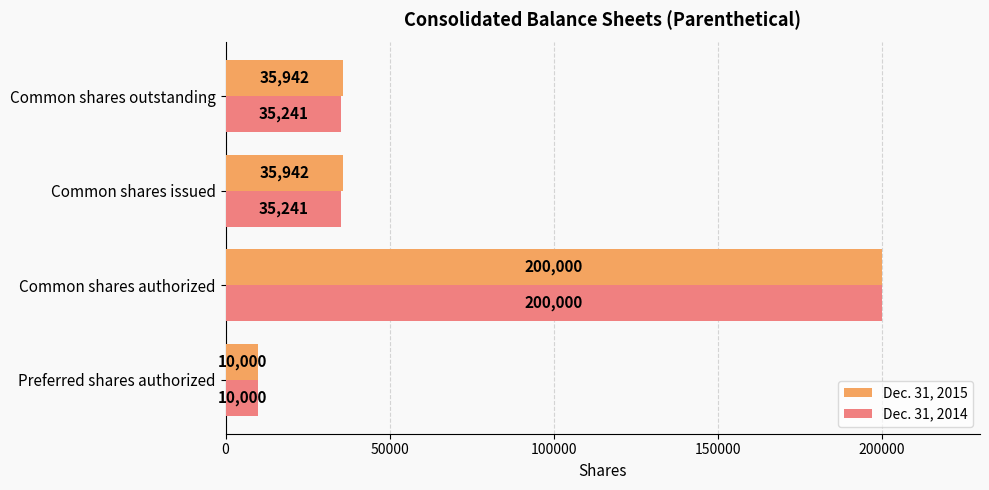

Which series has the largest total across all categories?

Dec. 31, 2015